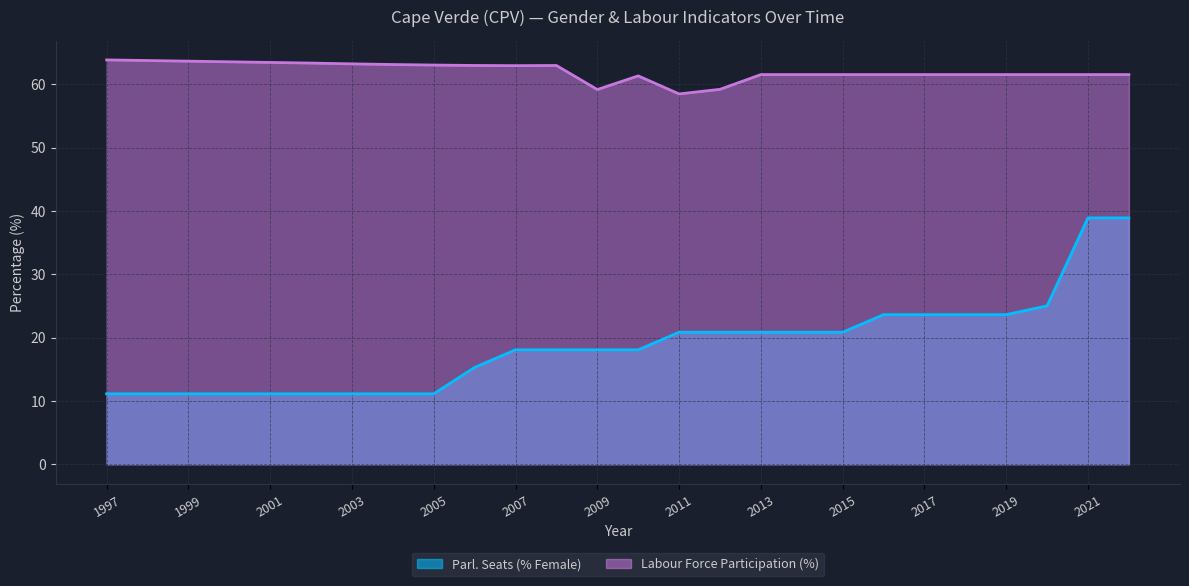

At how many categories does at least one series exceed 48?

26